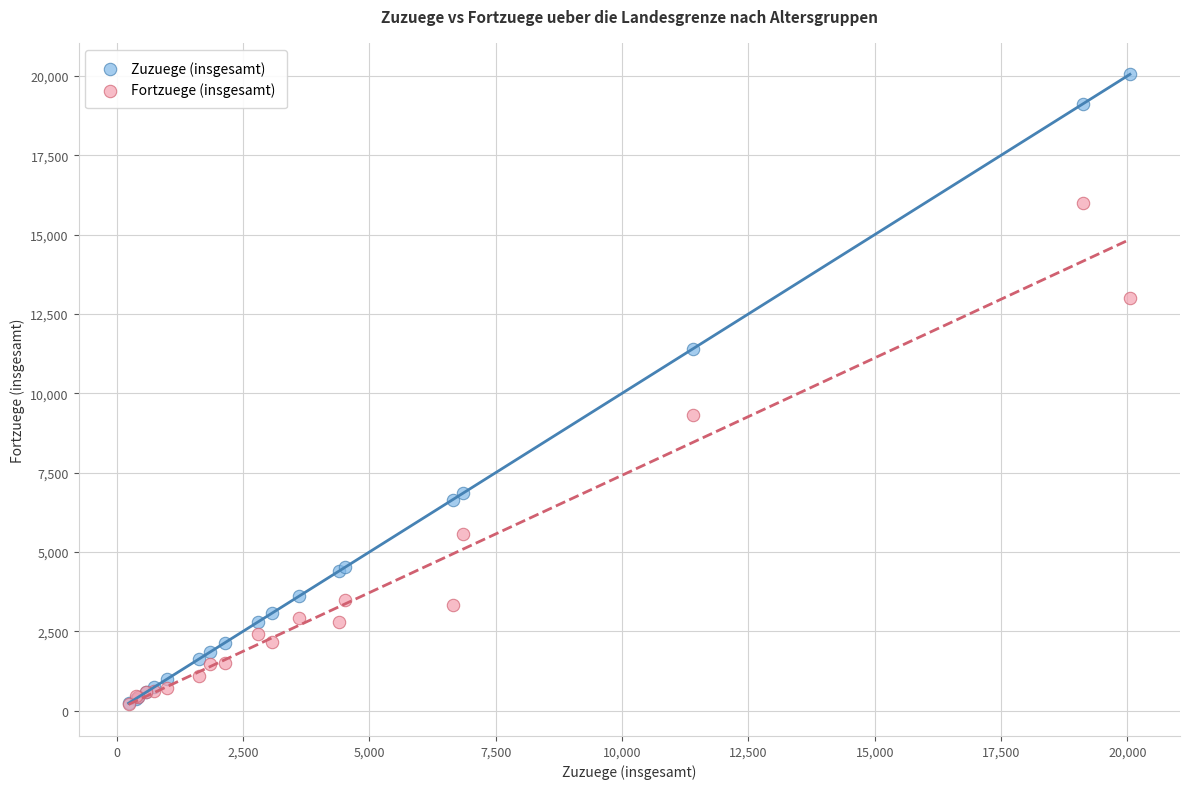

In the Zuzuege (insgesamt) series, what Y value is closest to 10143?

11411